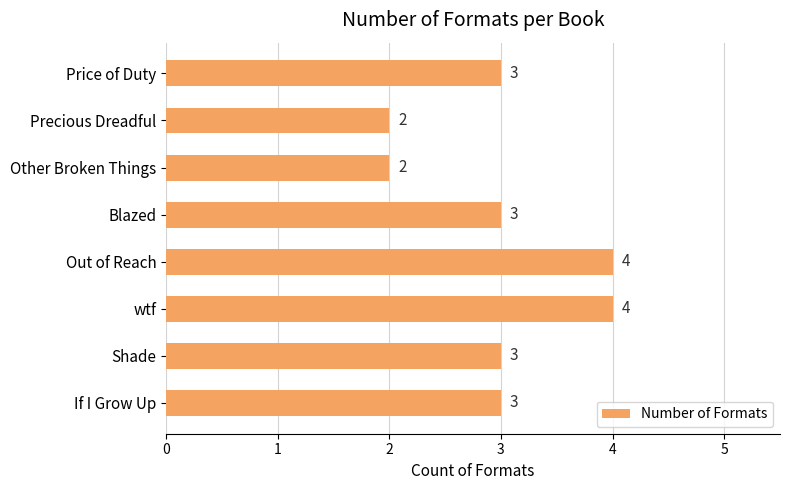

Reading top to bottom, what are all the values shown in this chart?

3	2	2	3	4	4	3	3